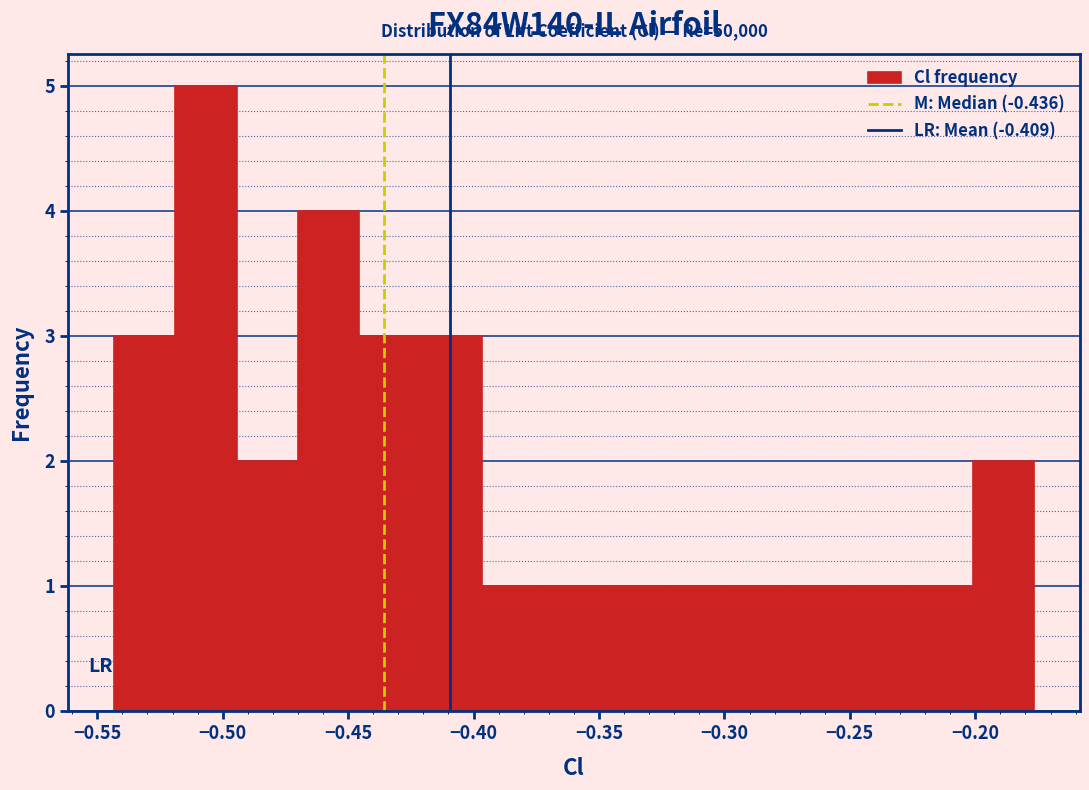

Which range on the x-axis has the tallest bar?

-0.520 to -0.495